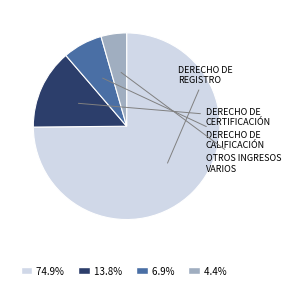

Does any single category account for the majority?

Yes